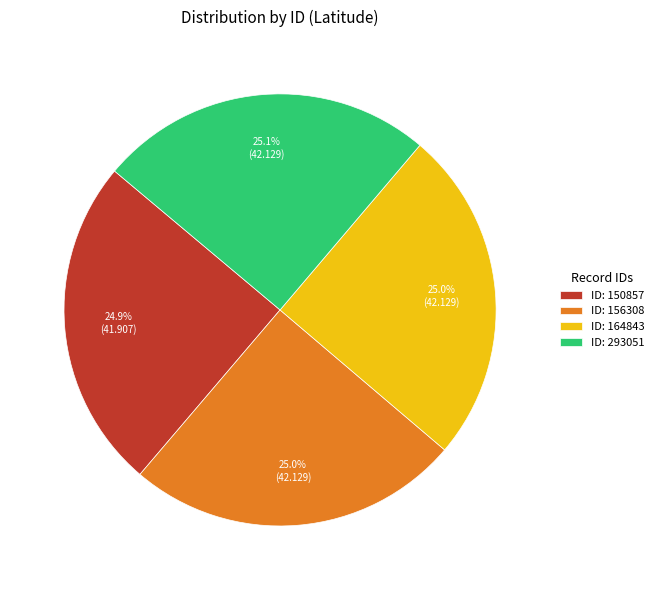

Is there a majority slice in this chart?

No